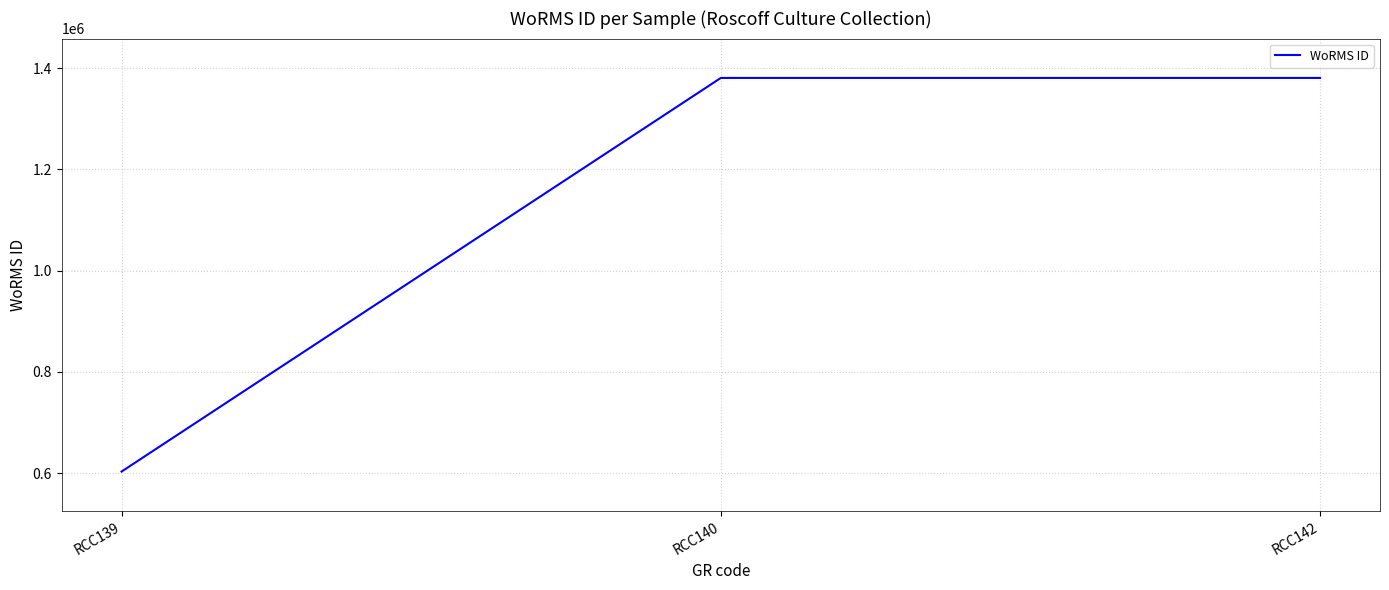

How many values are below 1380402?

1